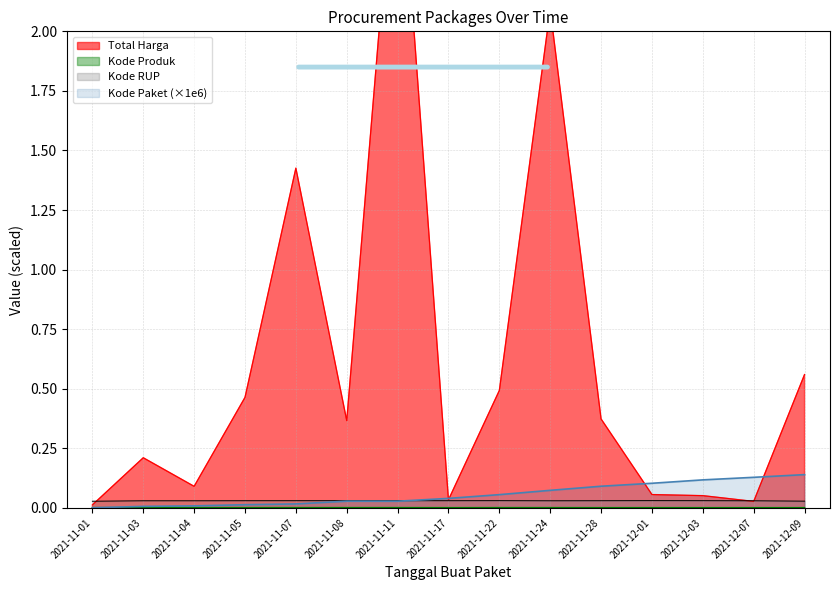

Count the Kode RUP values in the range 0 to 1.

15